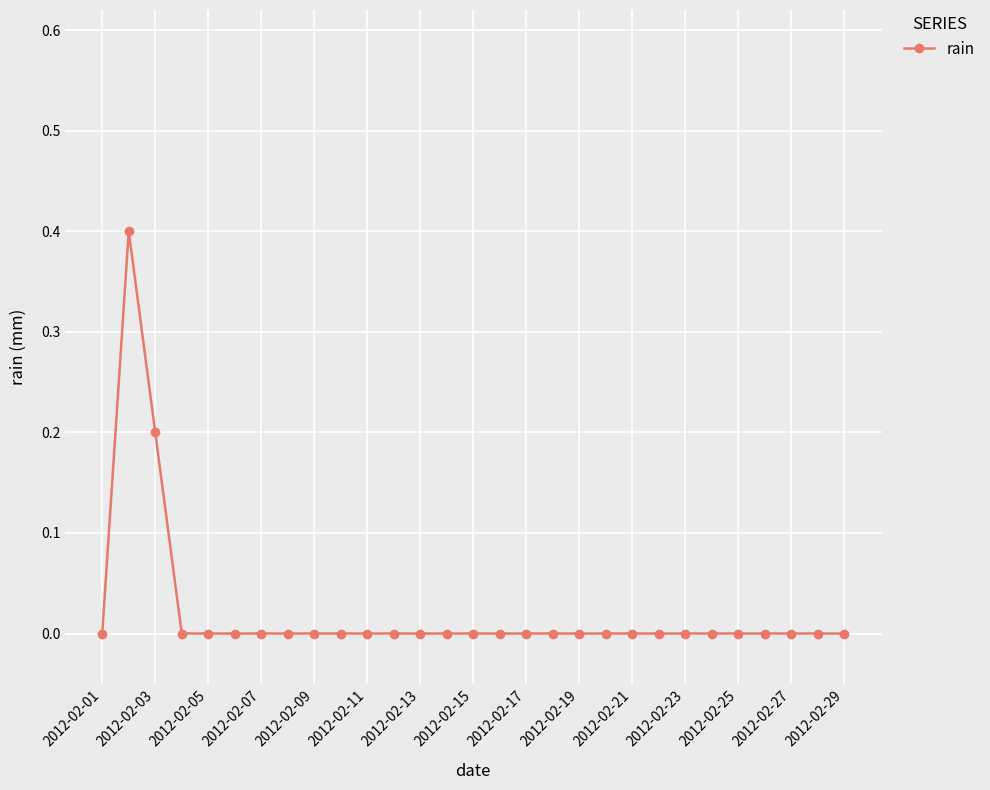

Reading left to right, transcribe all the data shown in this chart.

0.0	0.4	0.2	0.0	0.0	0.0	0.0	0.0	0.0	0.0	0.0	0.0	0.0	0.0	0.0	0.0	0.0	0.0	0.0	0.0	0.0	0.0	0.0	0.0	0.0	0.0	0.0	0.0	0.0